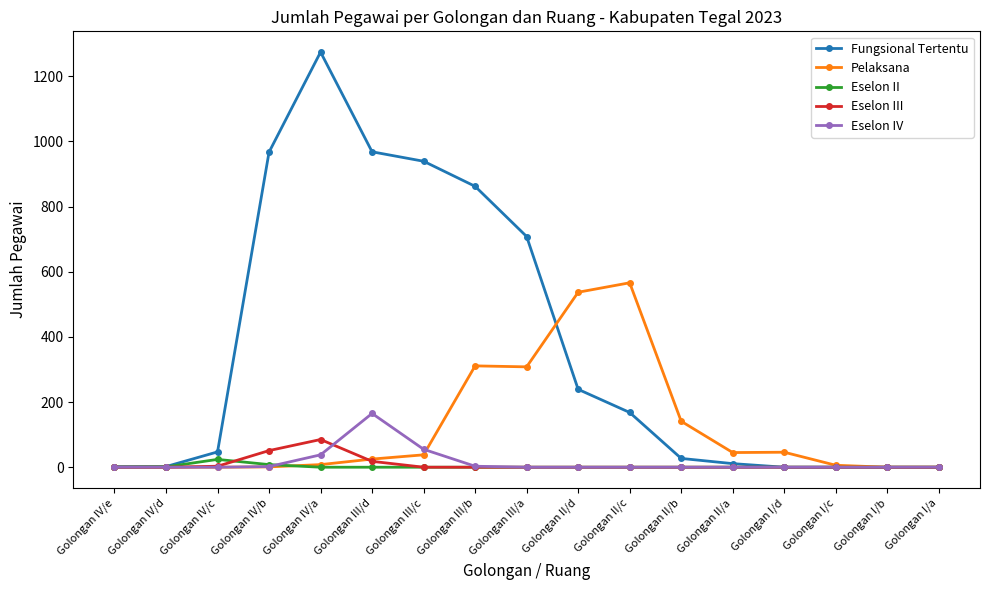

How many data points in Pelaksana are less than 25?

8